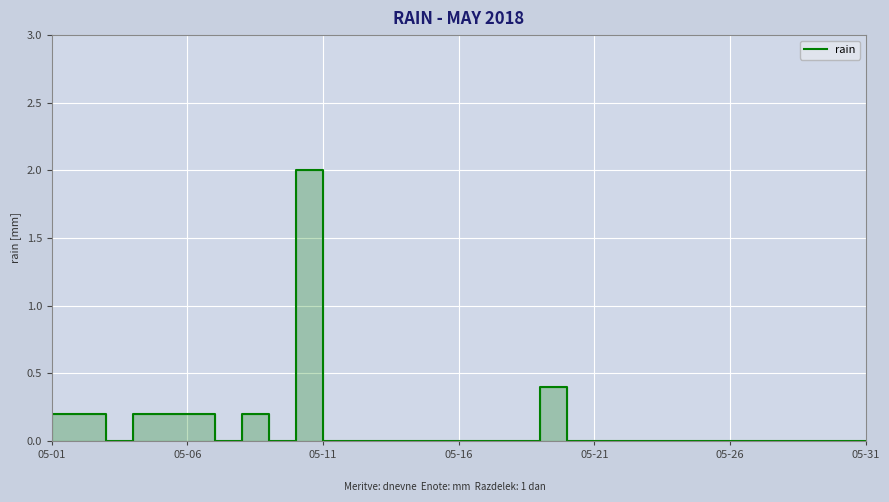

The chart shows a value of 0.0 at 22. True or false?

True